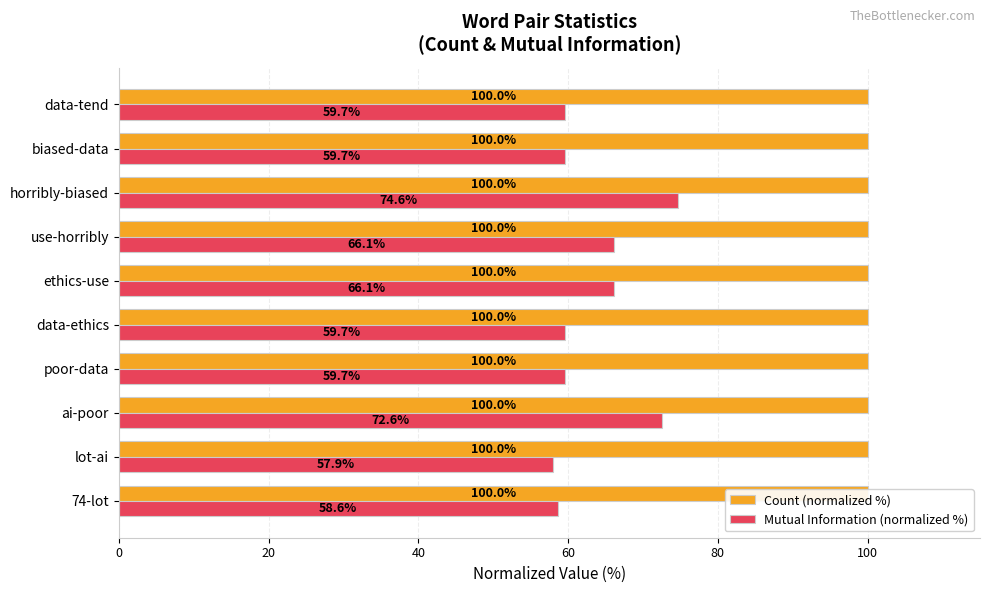

Does the chart contain stacked bars?

No